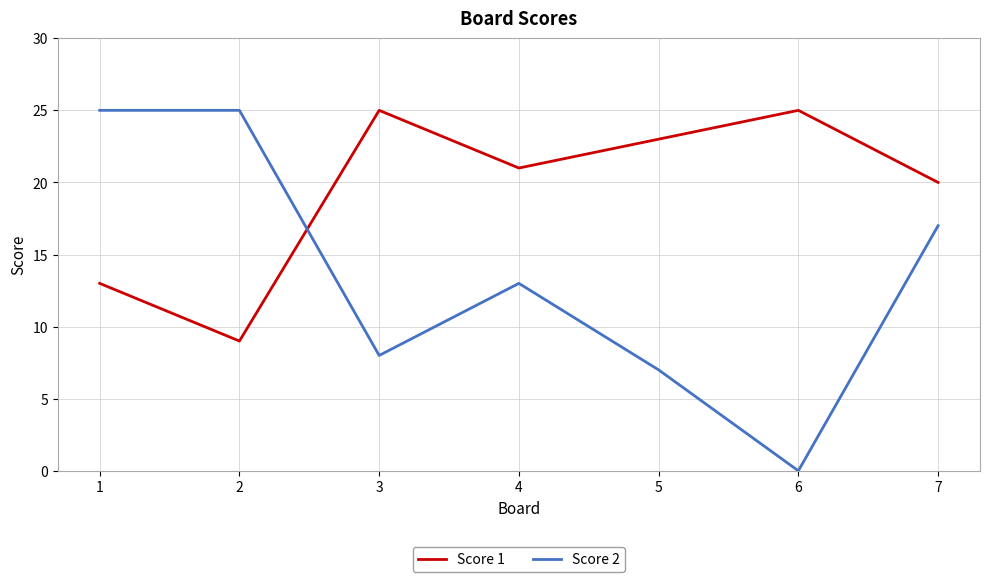

True or false: Score 2 and Score 1 cross at least once.

True